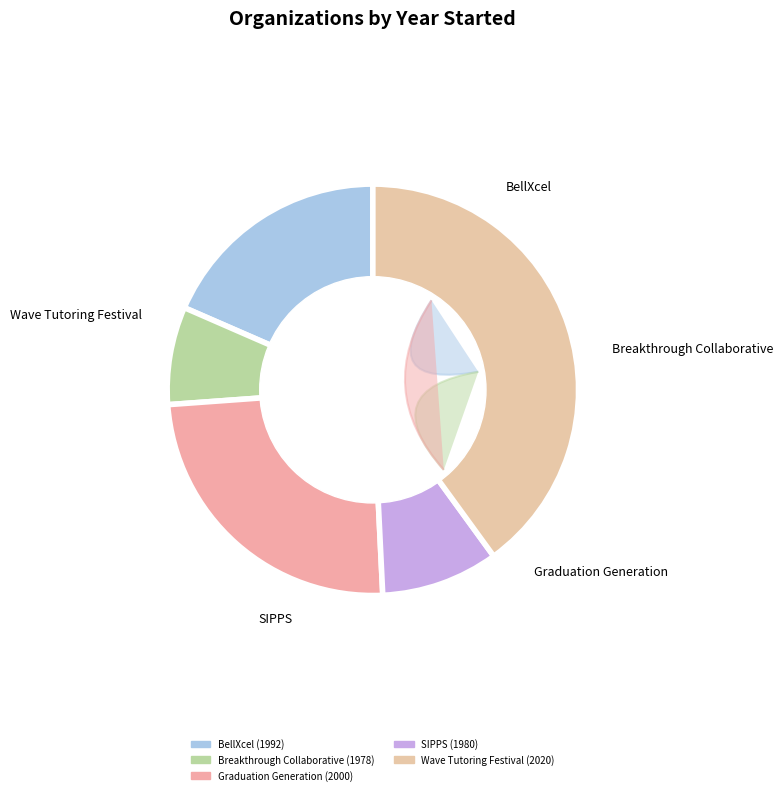

True or false: Wave Tutoring Festival accounts for 30% of the total.

False